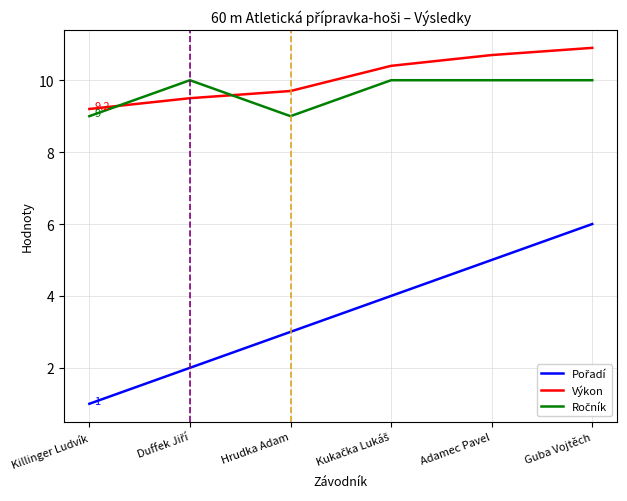

Which label corresponds to the smallest value in the chart?

Killinger Ludvík